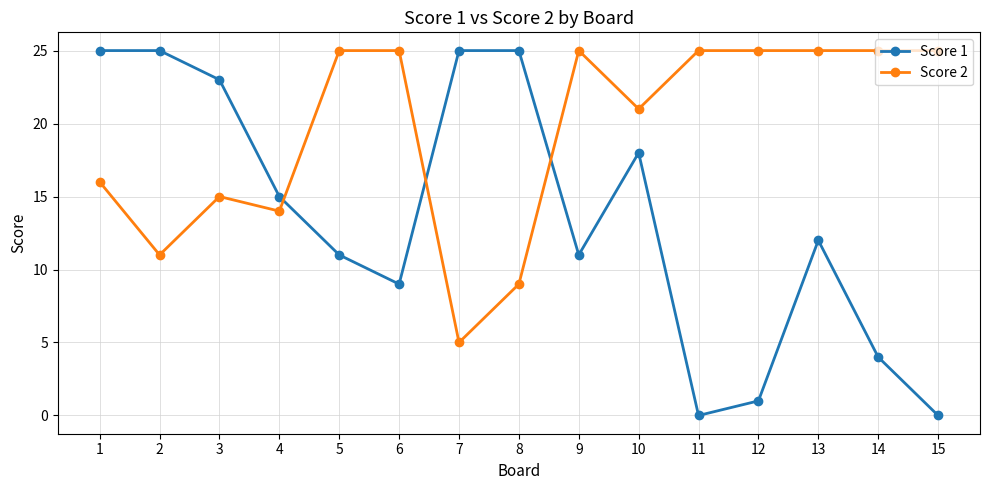

At which label does Score 2 reach its minimum?

7